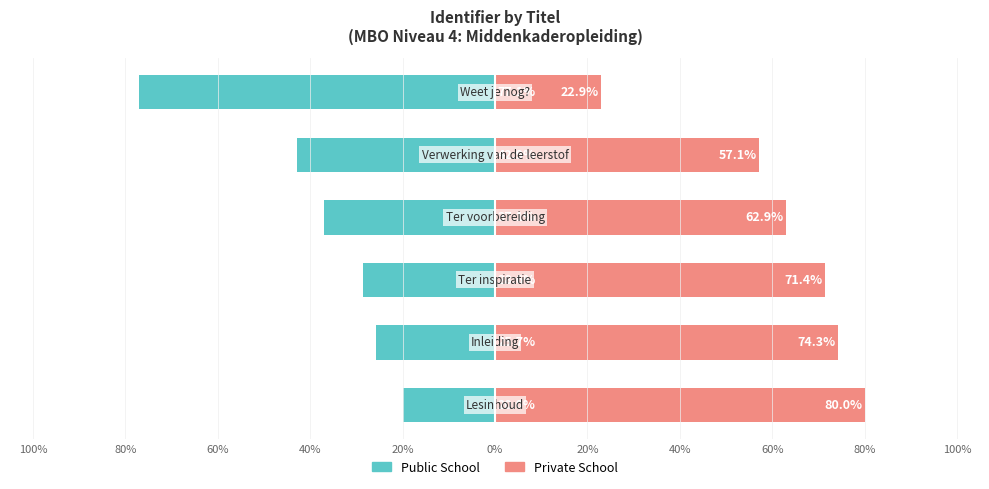

Is it true that Public School equals -42.9 at 20%?

True